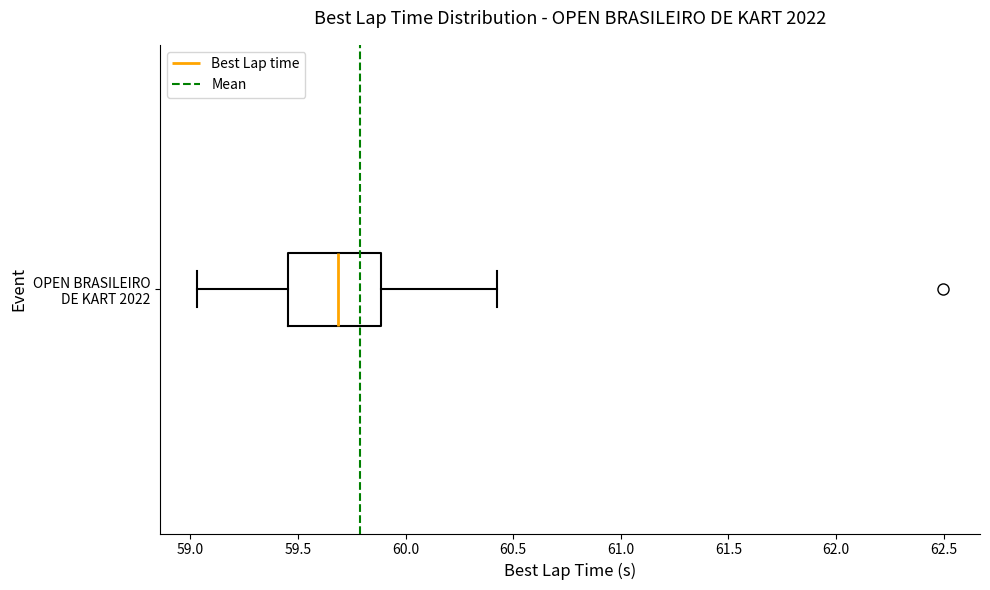

Read this box plot against the x-axis: the position of the median line, the range covered by the box, and the ends of both whiskers. The values are not printed on the chart, so give them approximately, as read against the axis.

median 59.70, box 59.45 to 59.90, whiskers 59.05 to 60.40